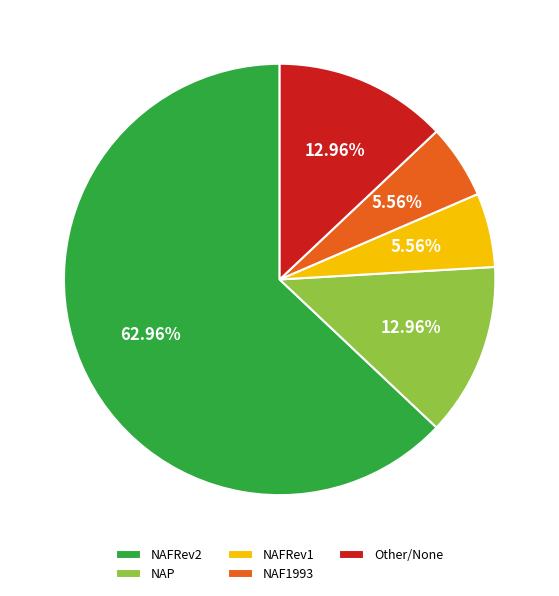

To the nearest percent, what is the average slice percentage?

20%